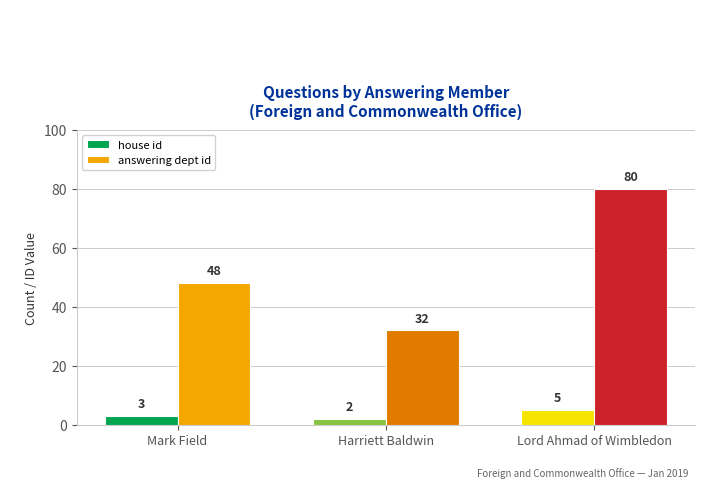

Rank the series by their average value, from highest to lowest.

answering dept id, house id